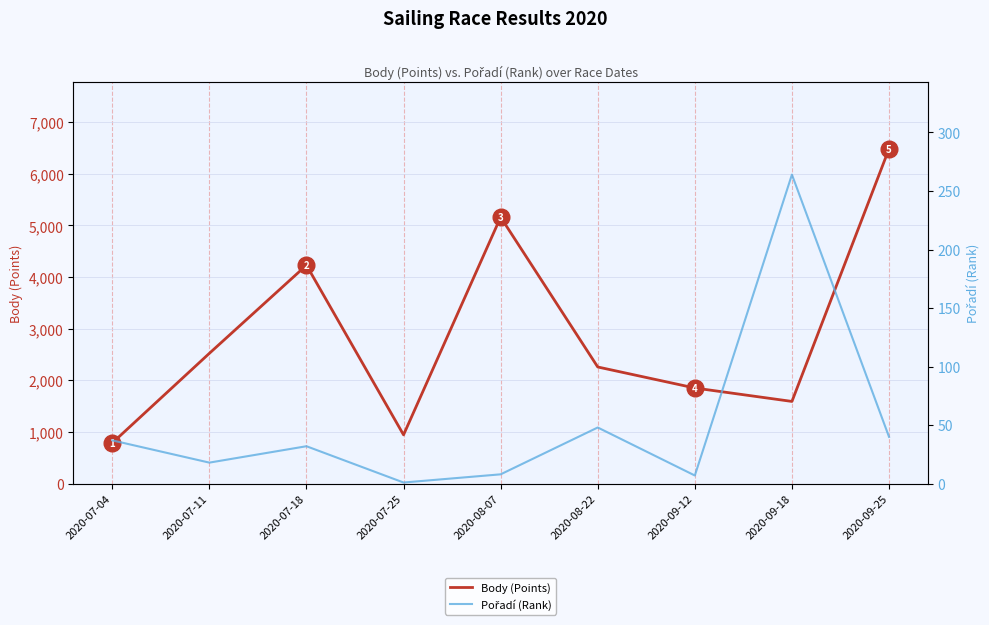

How many interior local valleys does the Body (Points) series have?

2